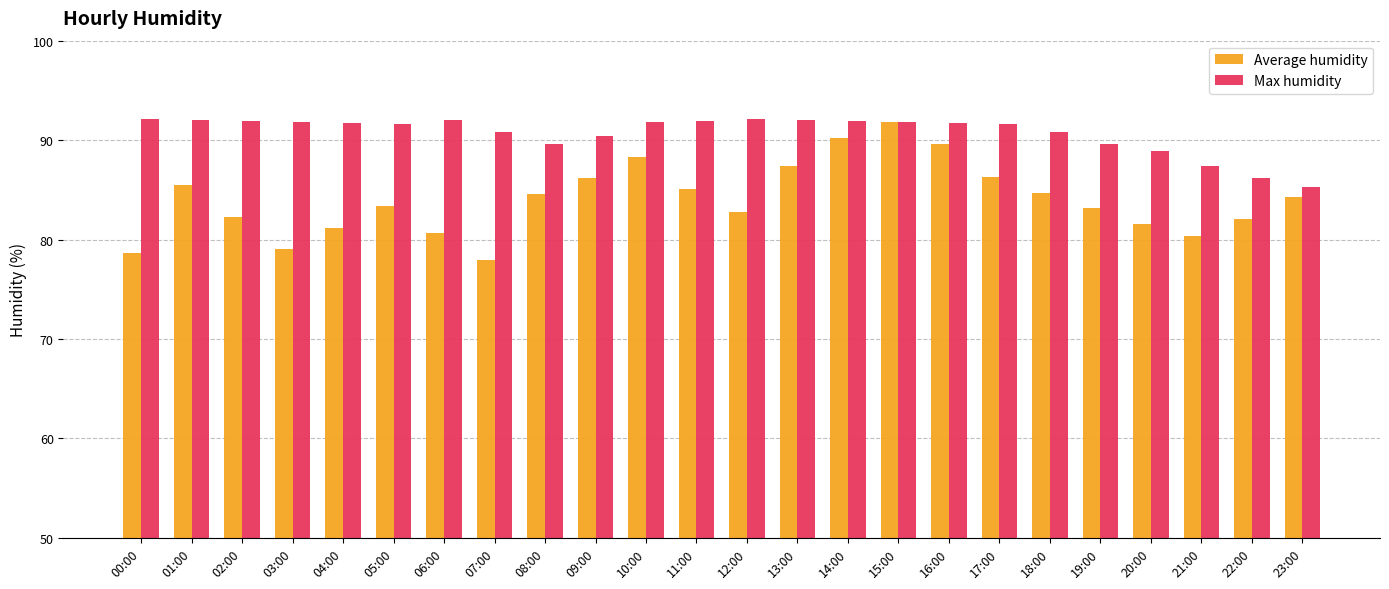

What is the highest value of the Average humidity series?

91.8